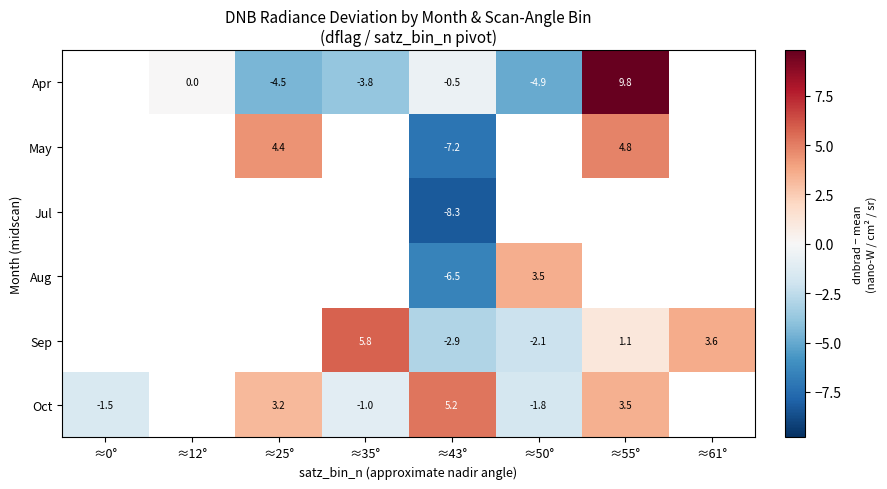

Is the value of Oct at ≈0° greater than the value of Sep at ≈55°?

No